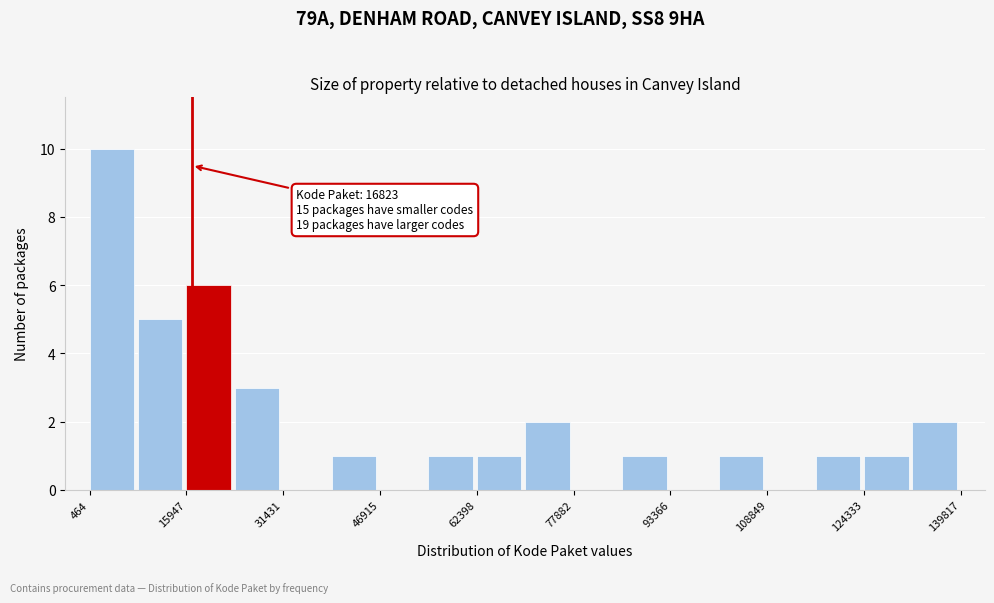

Read against the x-axis, roughly where is the centre of the tallest bar?

4000